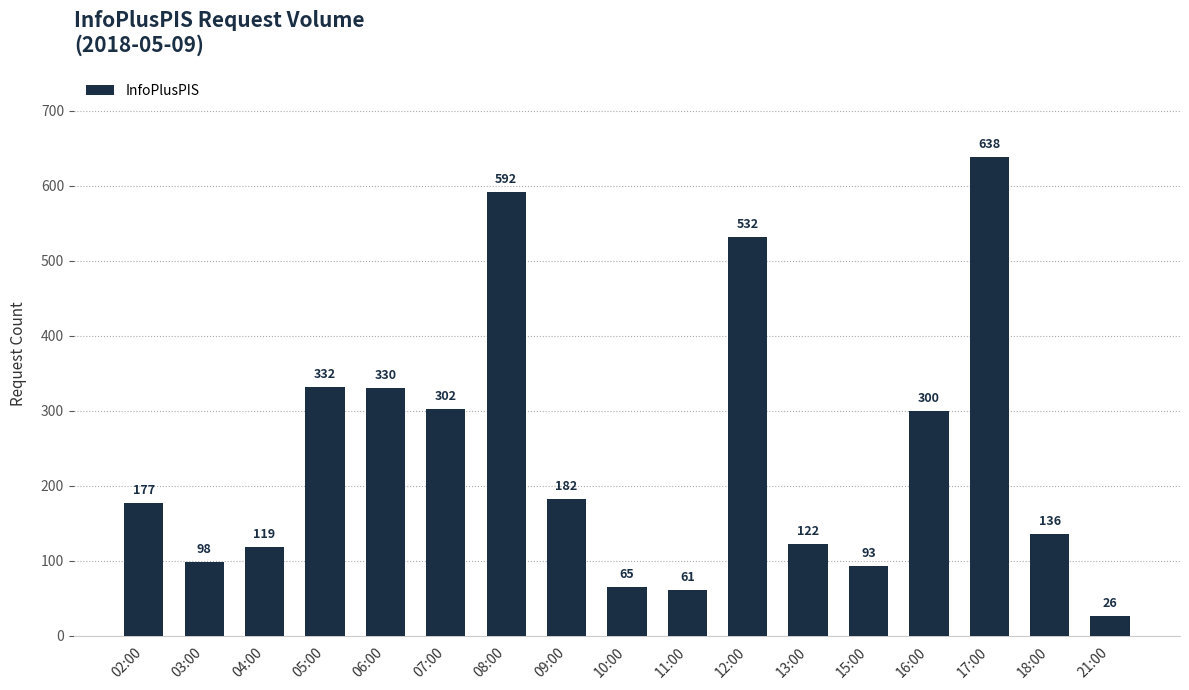

How many values are below 177?

8